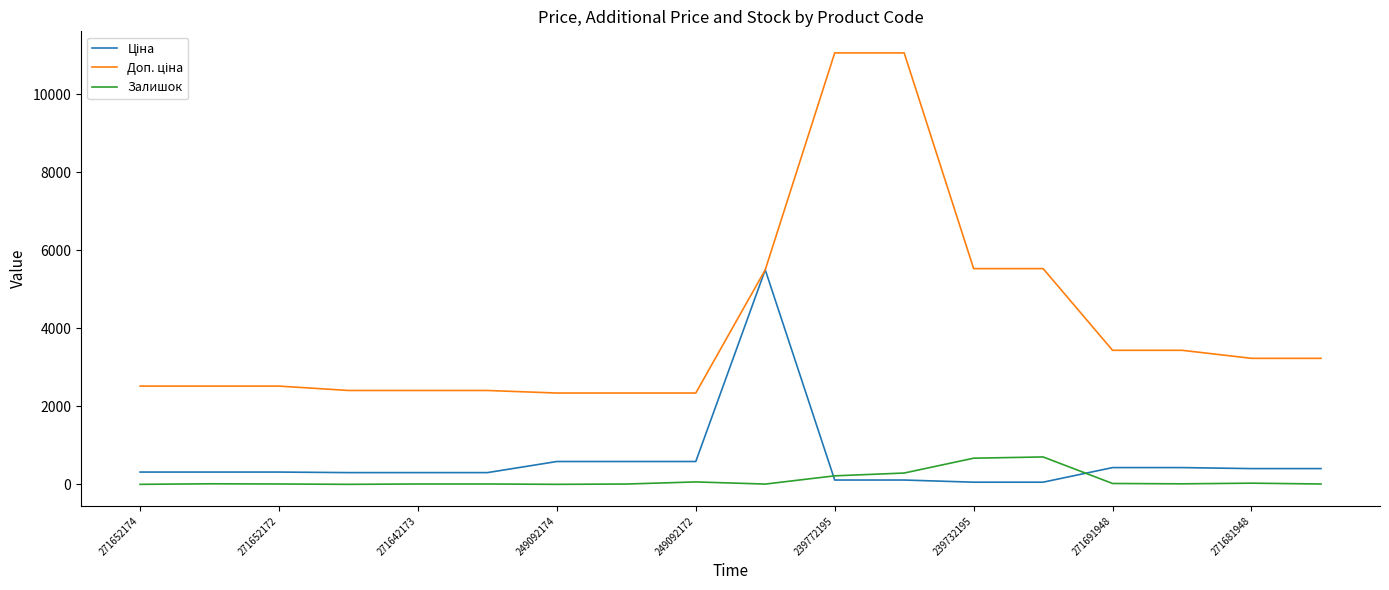

Does the chart have visible grid lines?

No